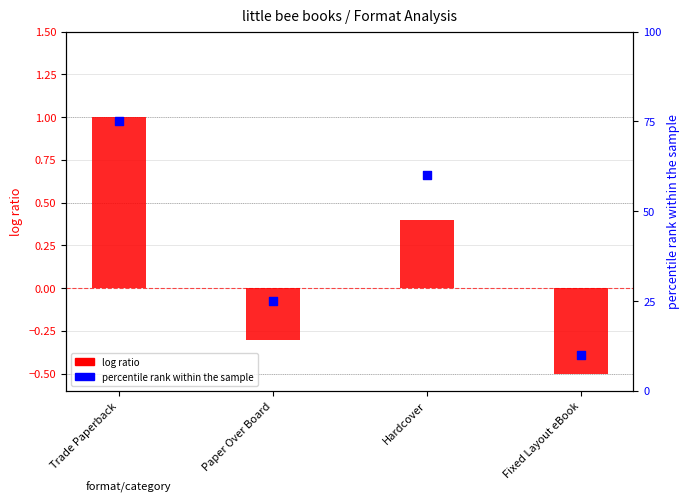

At how many categories does at least one series exceed 42?

2